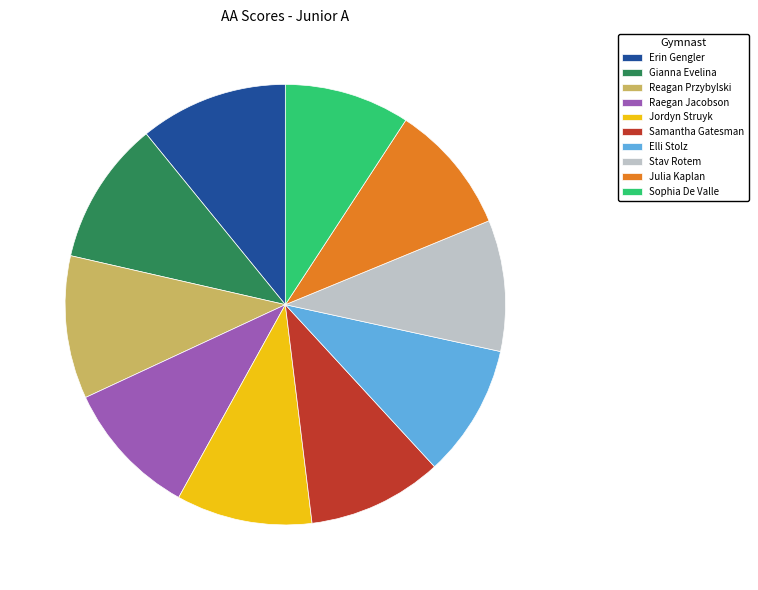

Count the number of slices in the pie.

10